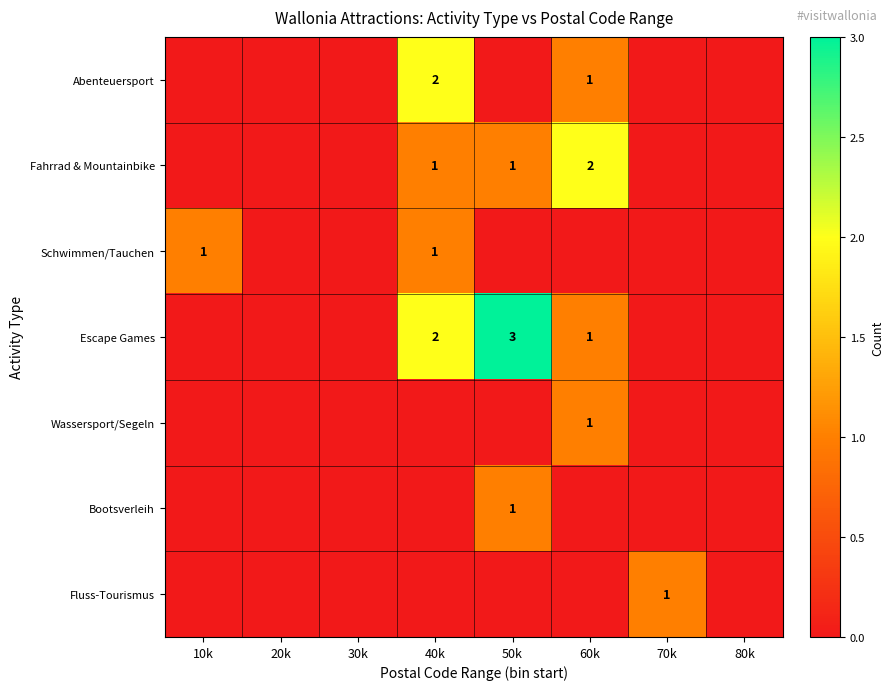

The value of Abenteuersport at 60k is 1. True or false?

True